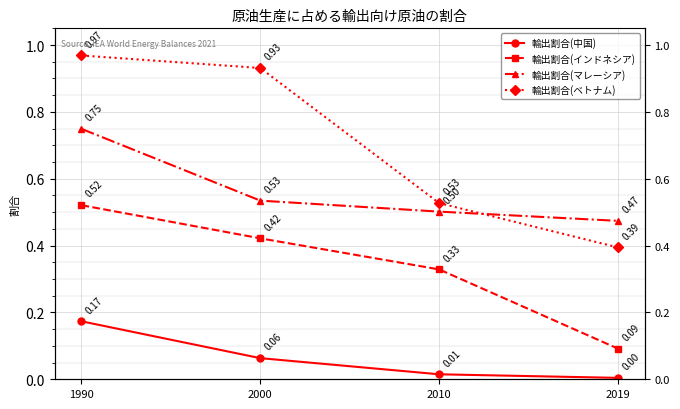

What is the highest value of the 輸出割合(マレーシア) series?

0.7